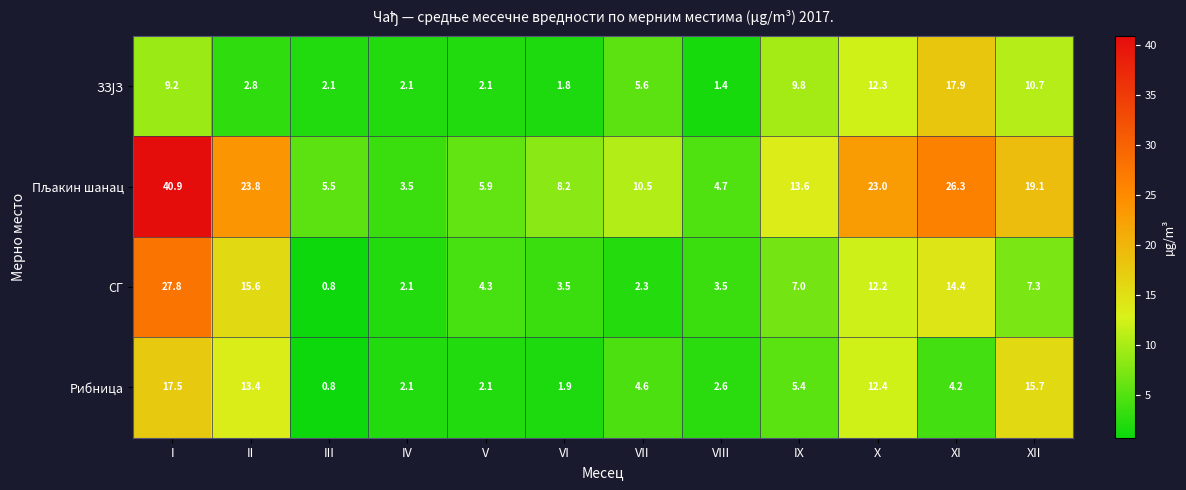

What is the spread (max minus min) of values at VIII?

3.3